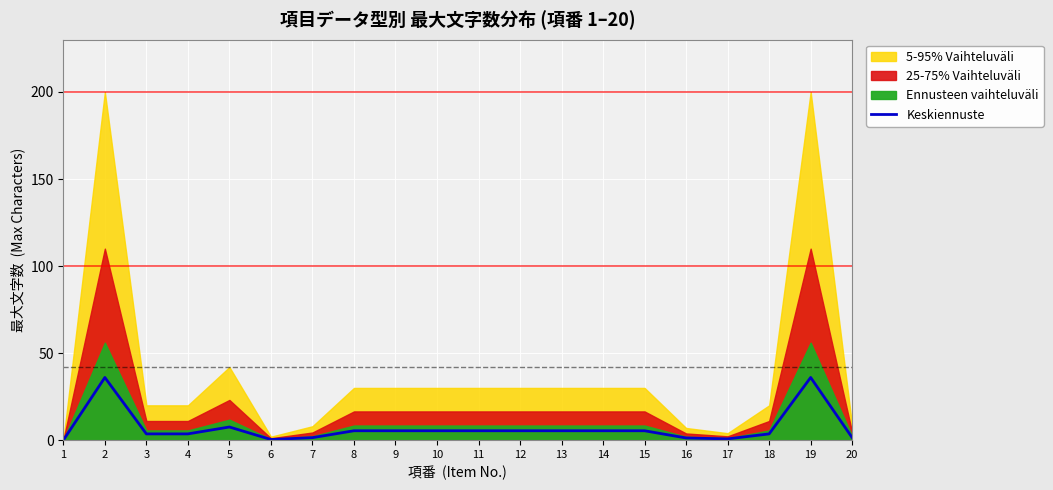

Is it true that the value at 1 is 0.0?

True